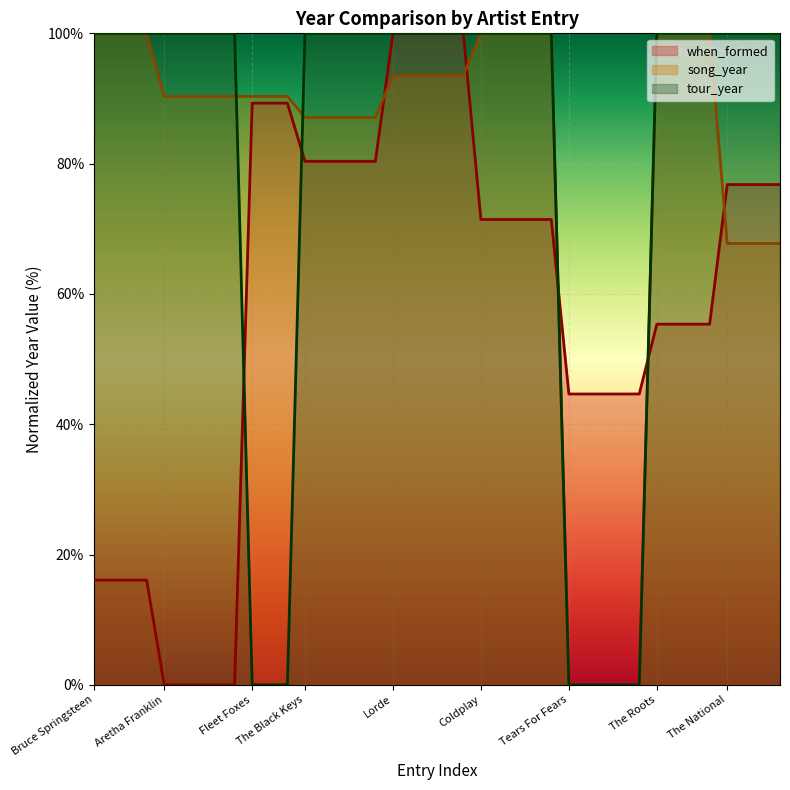

What is the total value across all series at Bruce Springsteen?

216.1